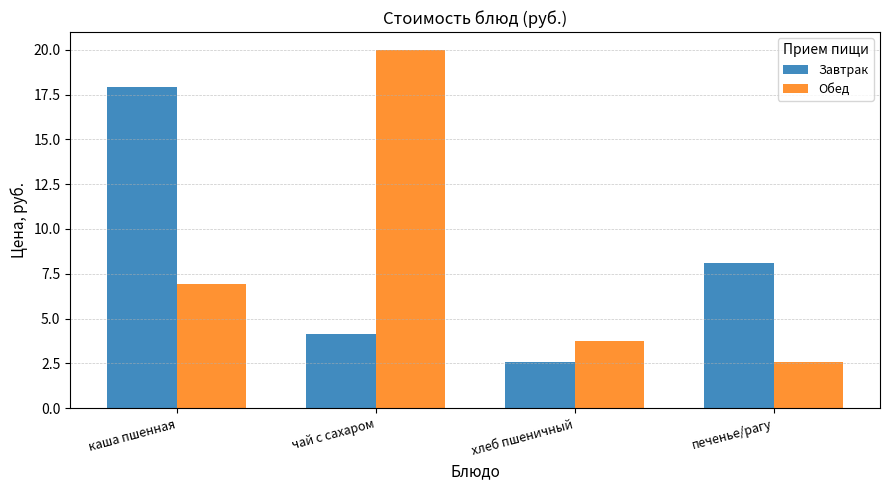

Where is Завтрак nearest to the value 10?

печенье/рагу